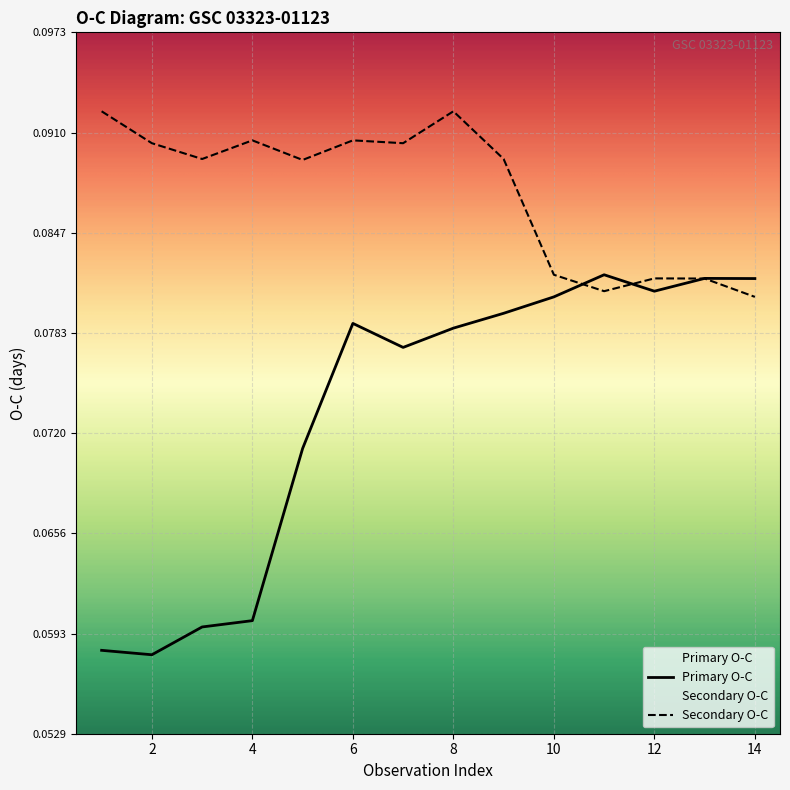

Read the Secondary O-C value at 10.

0.1